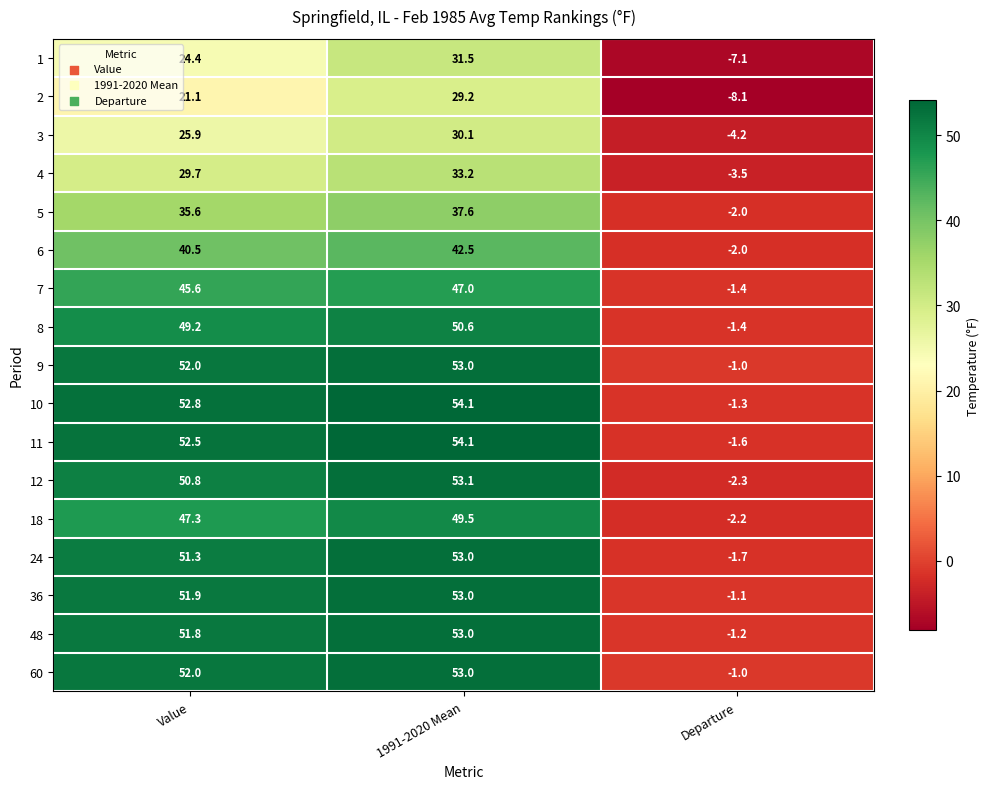

Between 1991-2020 Mean and Departure, which series saw the biggest shift?

11